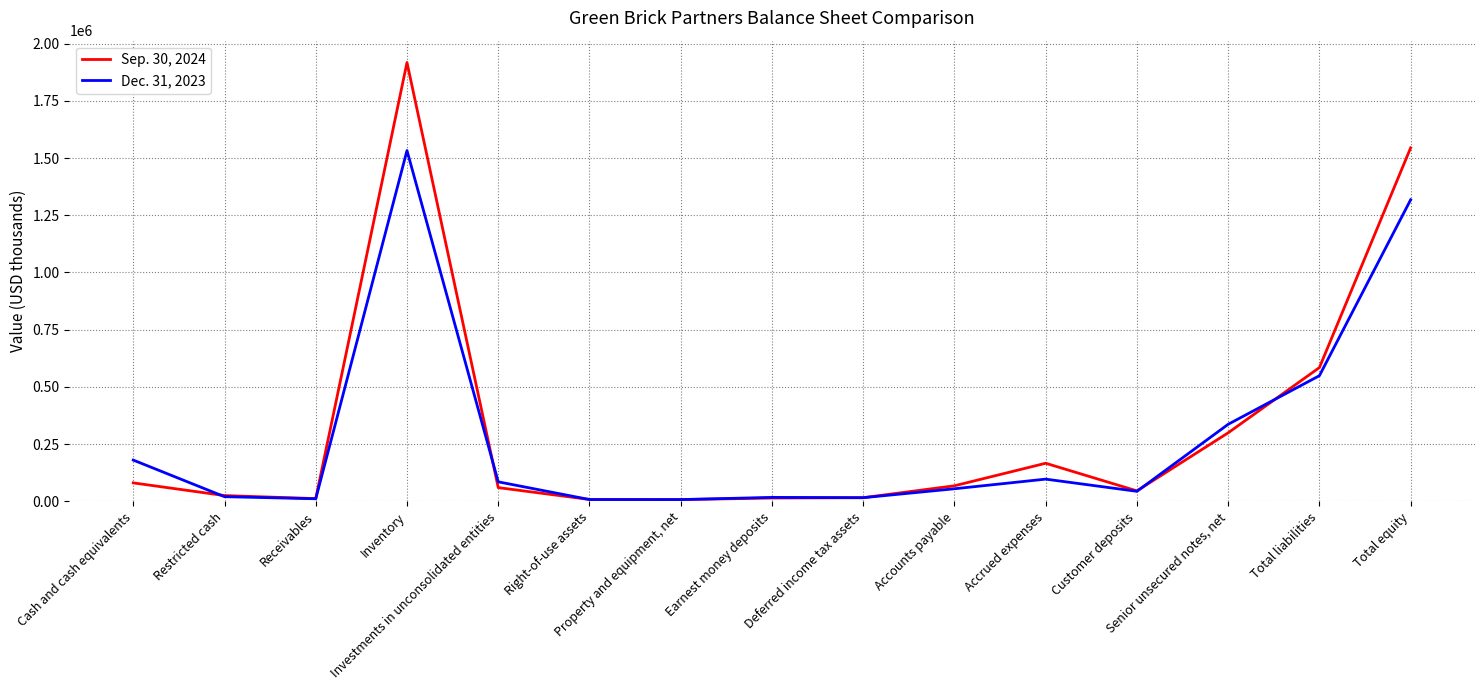

Is it true that Sep. 30, 2024 equals 298994 at Senior unsecured notes, net?

True